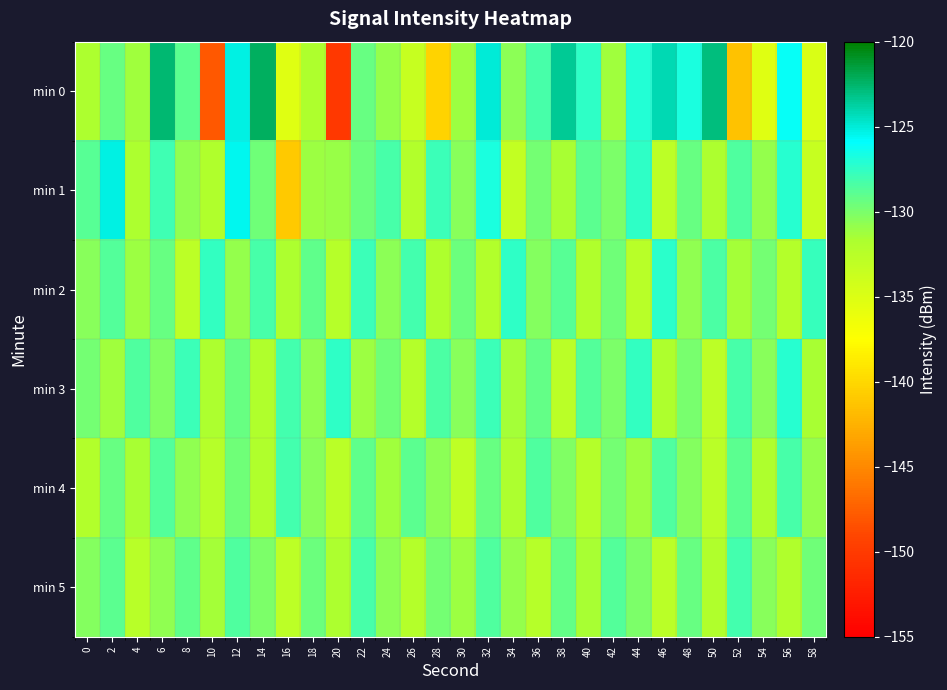

Which series changed the most between 42 and 50?

min 0